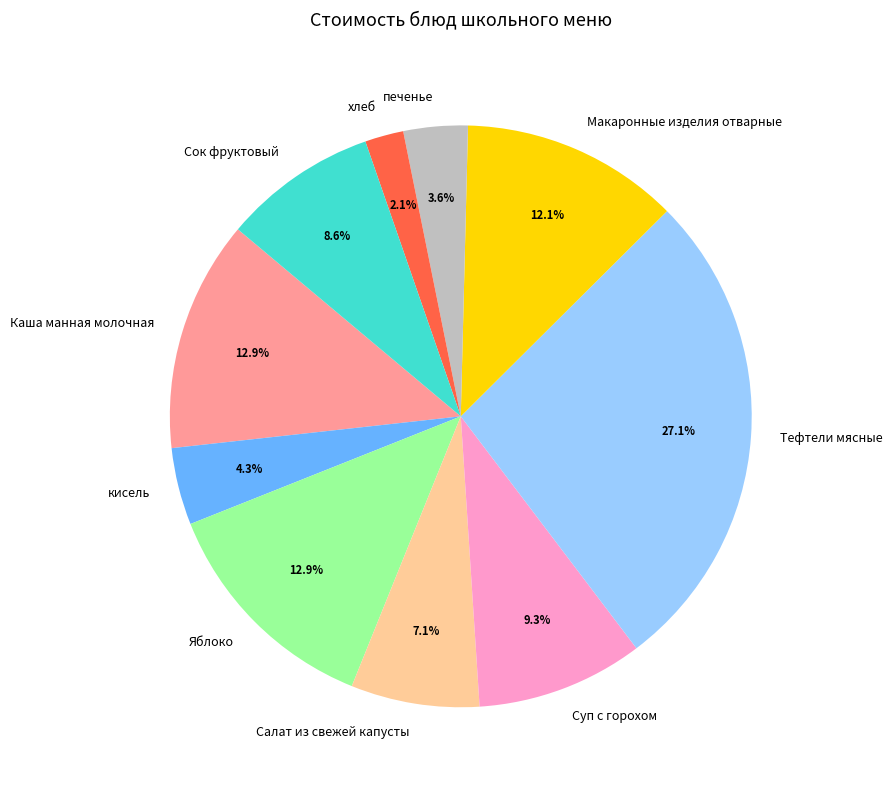

Which slice is the smallest?

хлеб